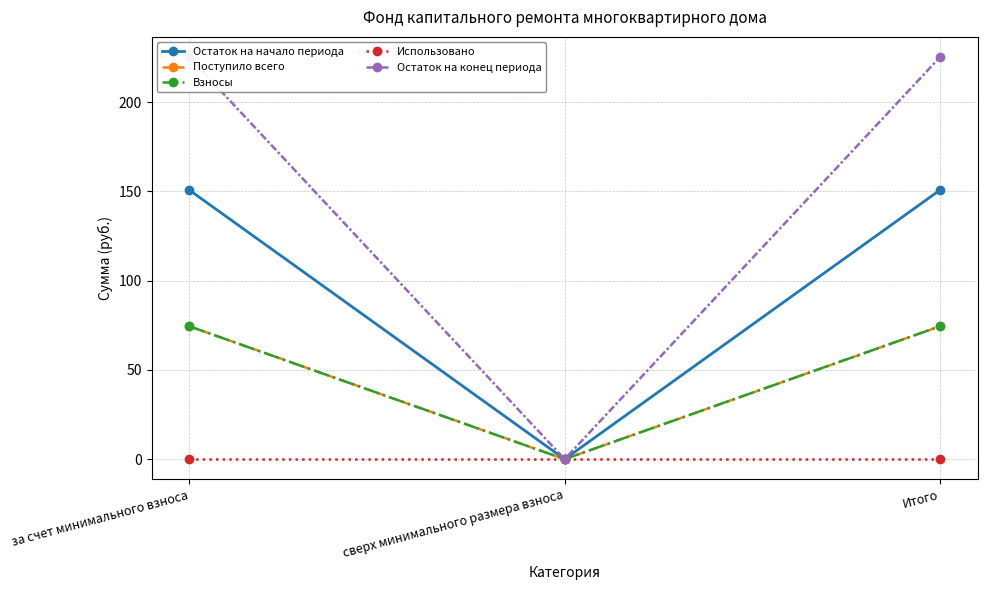

The Остаток на начало периода series shows 89.1 at за счет минимального взноса. True or false?

False